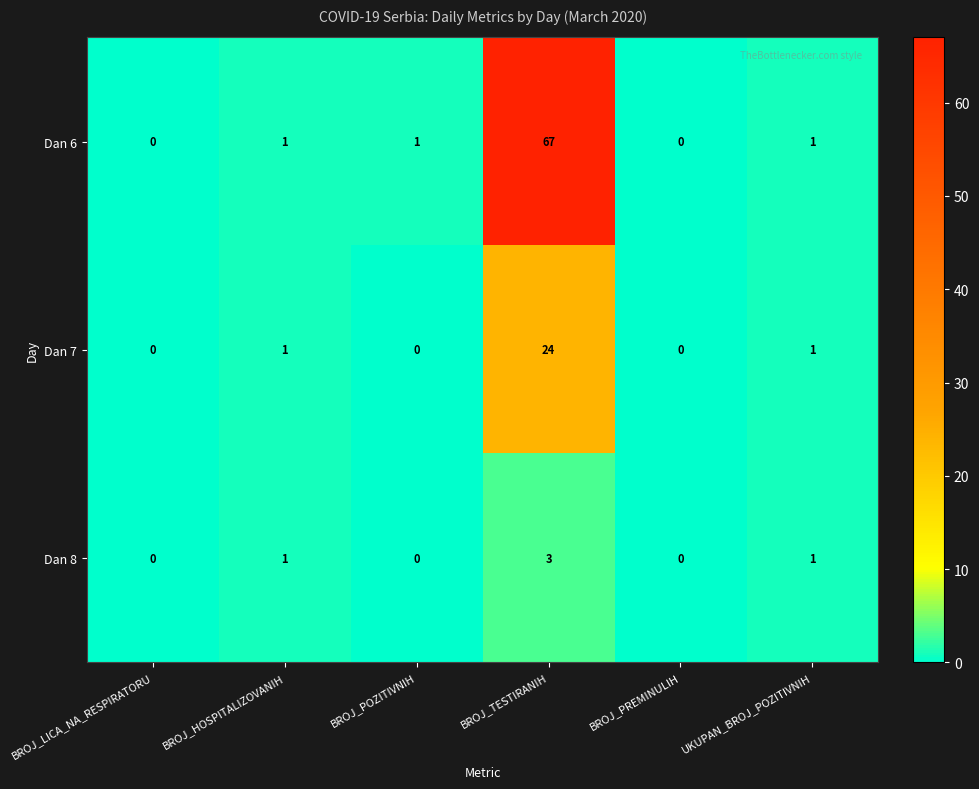

Rank the series by their maximum value, from lowest to highest.

Dan 8, Dan 7, Dan 6